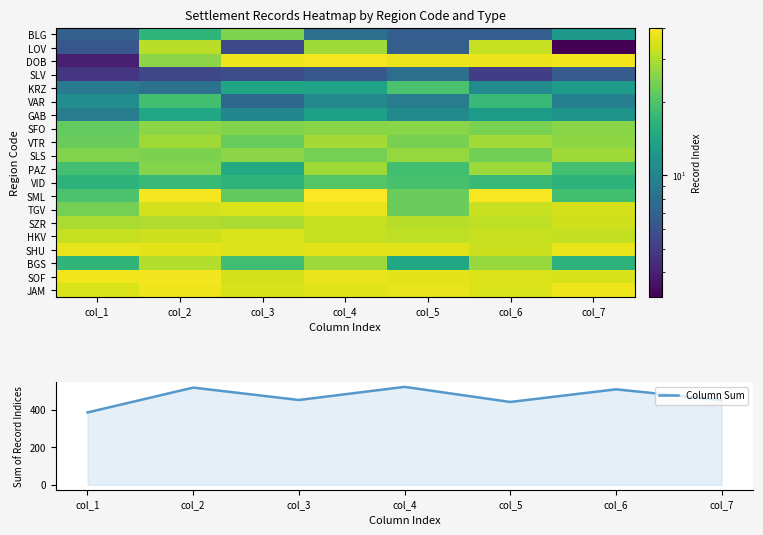

Between col_4 and col_6, which series saw the biggest shift?

Column Sum